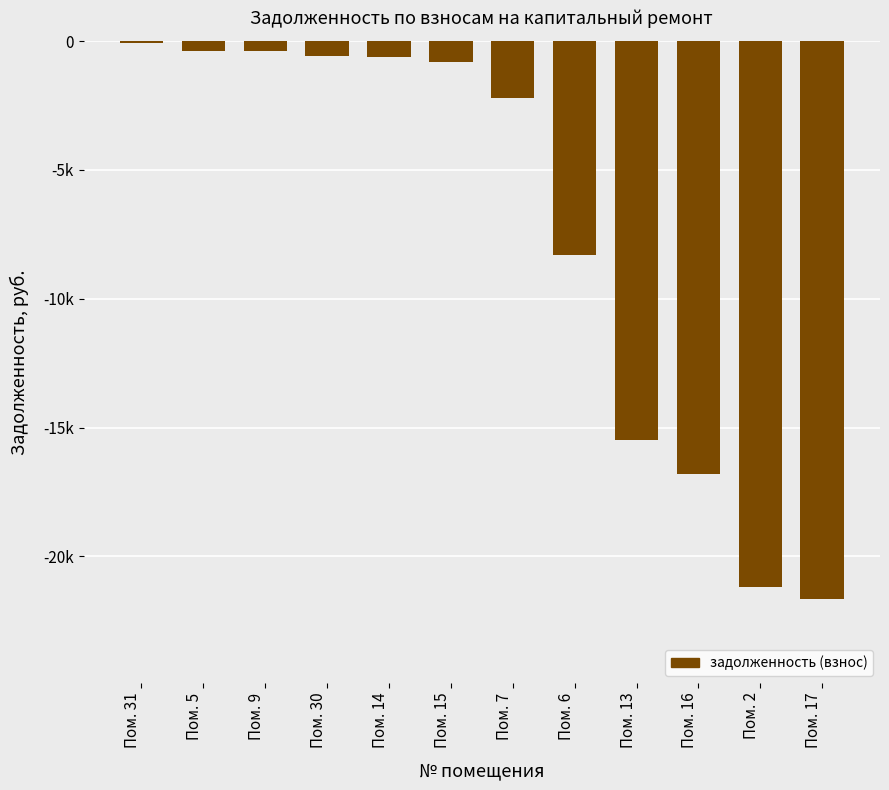

Count the number of data series in this chart.

1